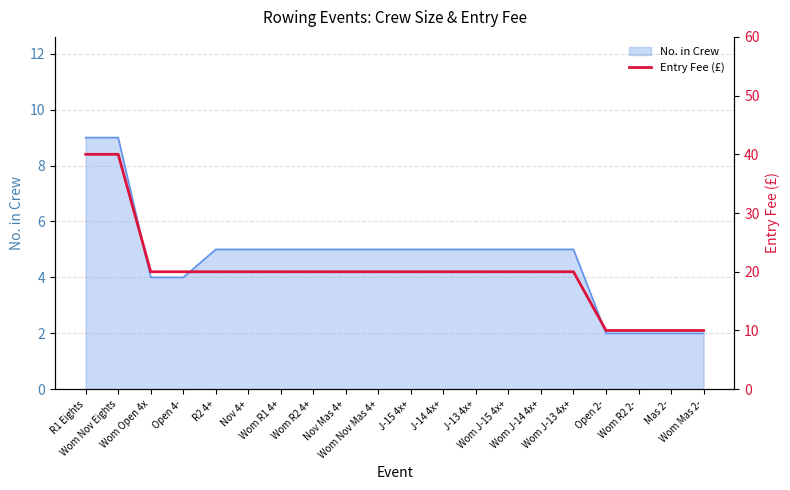

Which has a higher value, Mas 2- or Wom R2 4+?

Wom R2 4+